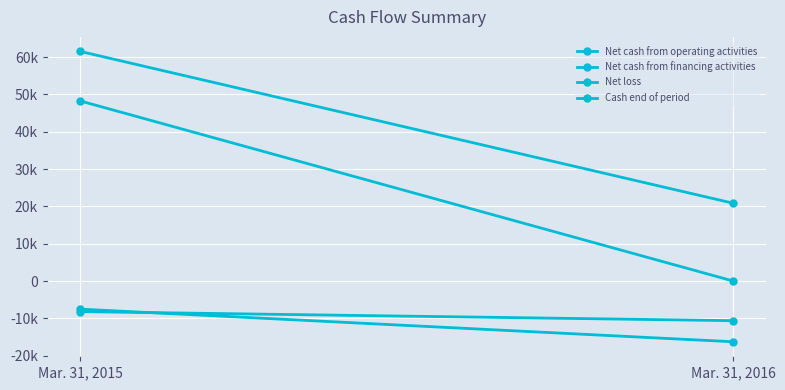

Which category has the lowest value across all series?

Mar. 31, 2016